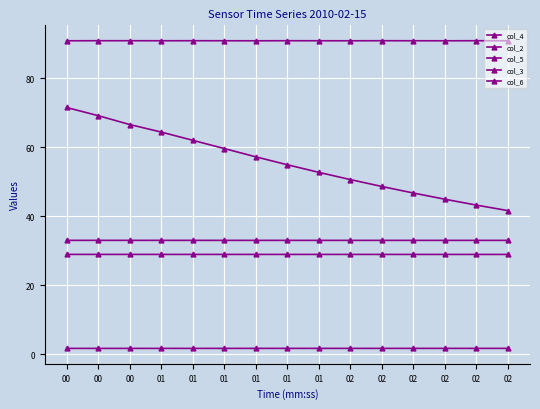

True or false: col_4 and col_5 intersect in this chart.

False